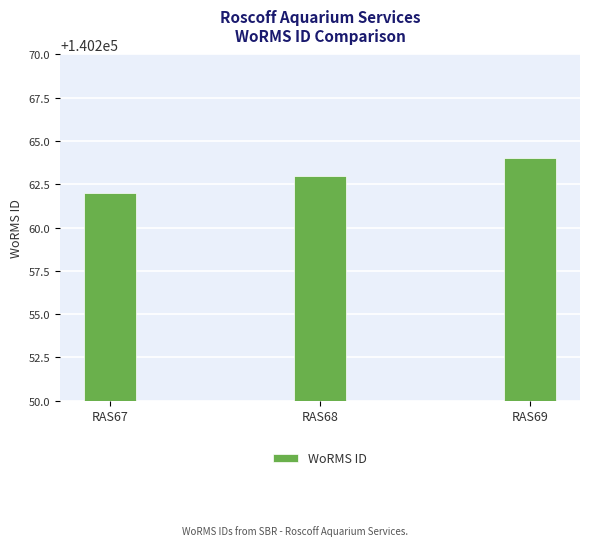

The value at RAS68 is 193201. True or false?

False